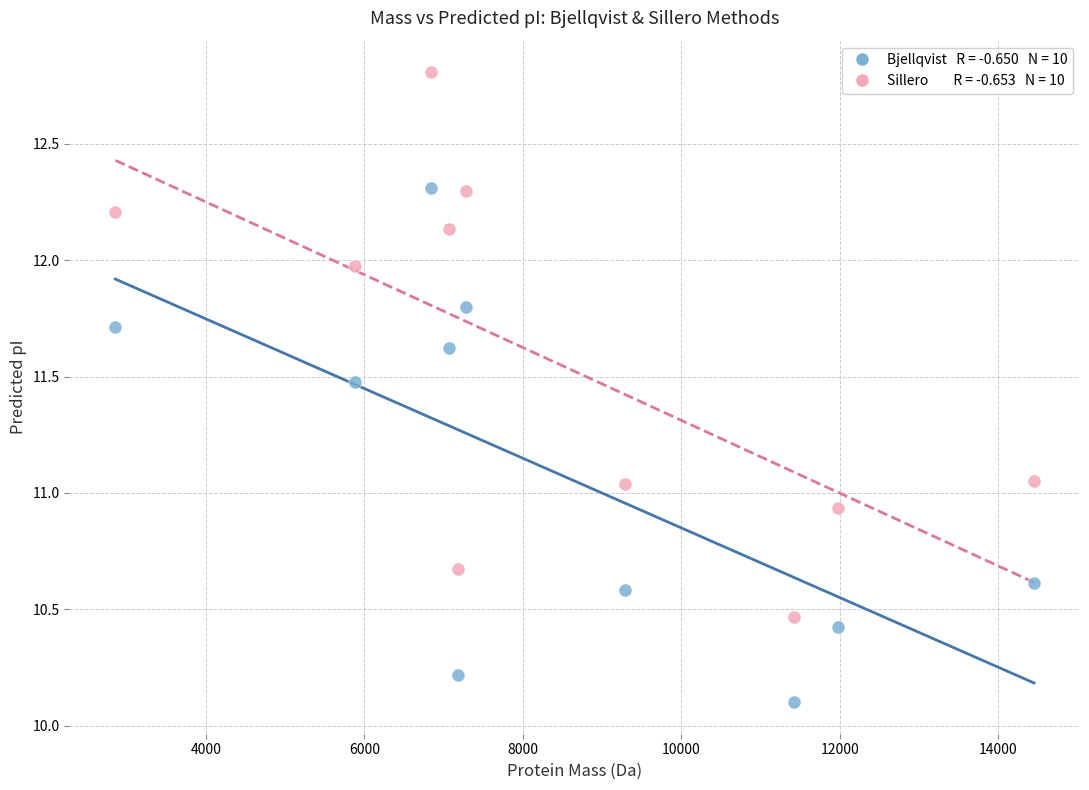

Across all data points, what is the range of X values (max minus min)?

11596.1